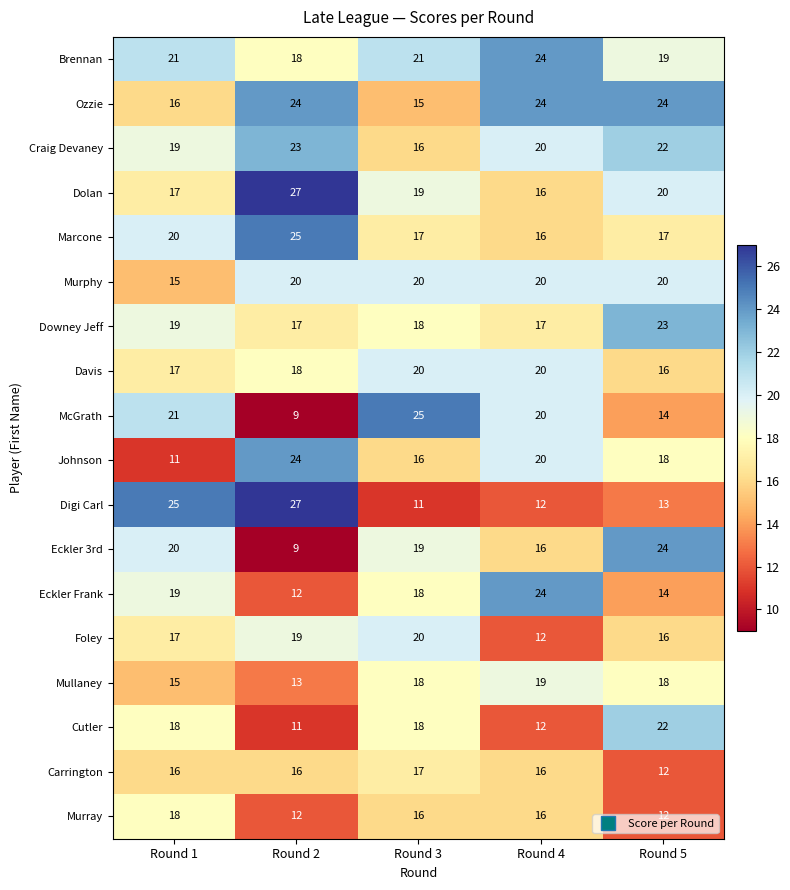

What is the greatest value displayed?

27